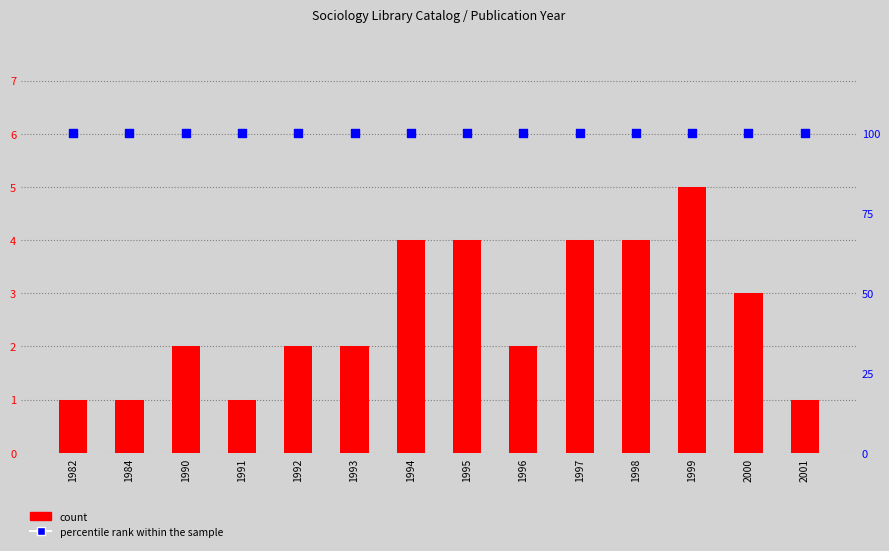

Is the value of count at 1999 greater than the value of percentile rank within the sample at 2001?

No